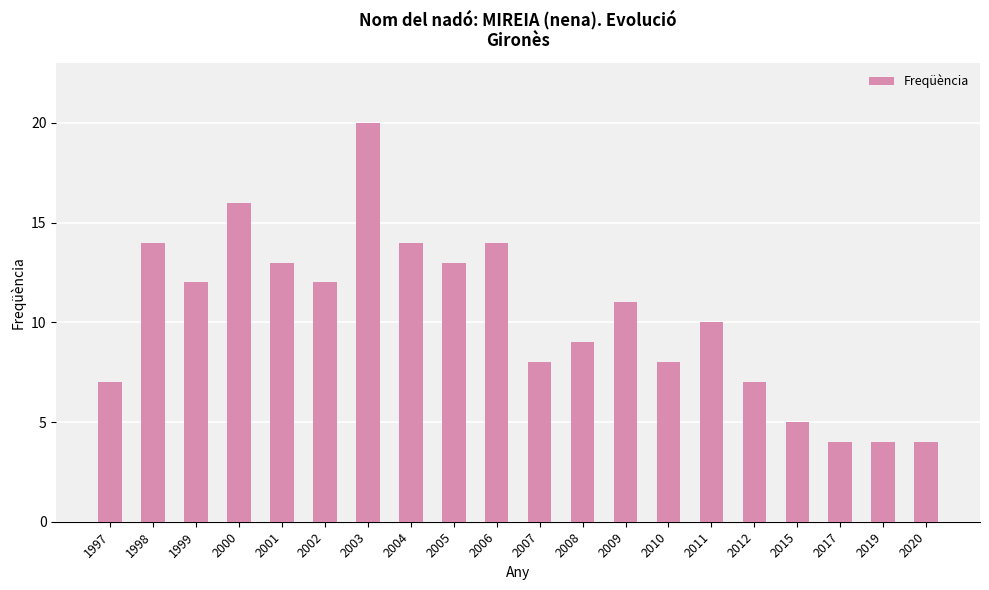

True or false: the data shows 17 at 2011.

False